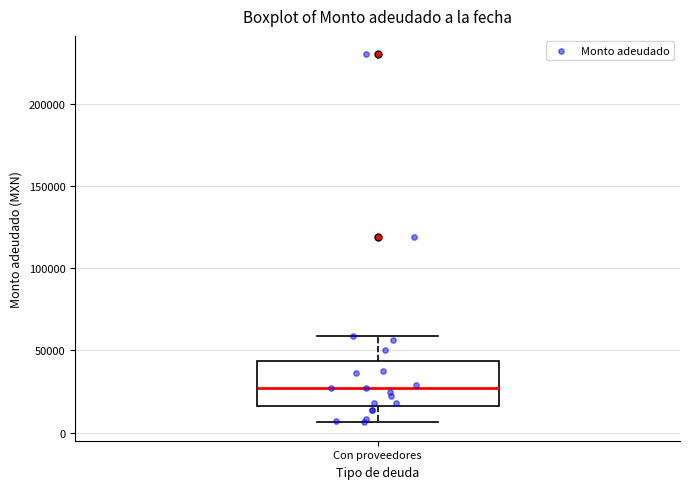

Read this box plot against the y-axis: the position of the median line, the range covered by the box, and the ends of both whiskers. The values are not printed on the chart, so give them approximately, as read against the axis.

median 25000, box 15000 to 45000, whiskers 5000 to 60000